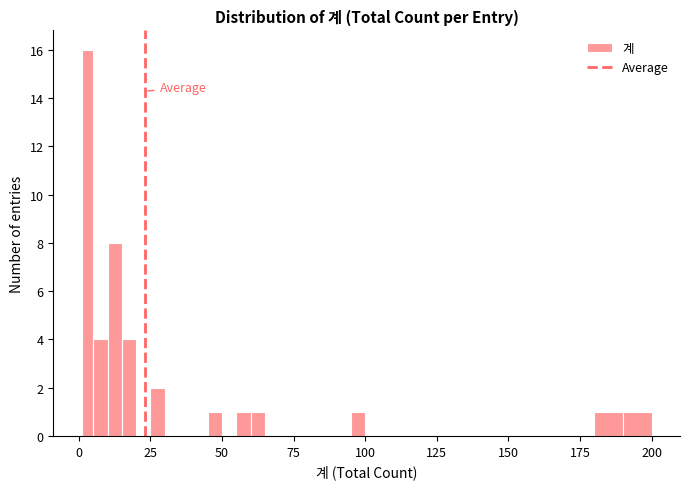

Read against the x-axis, roughly where is the centre of the tallest bar?

5